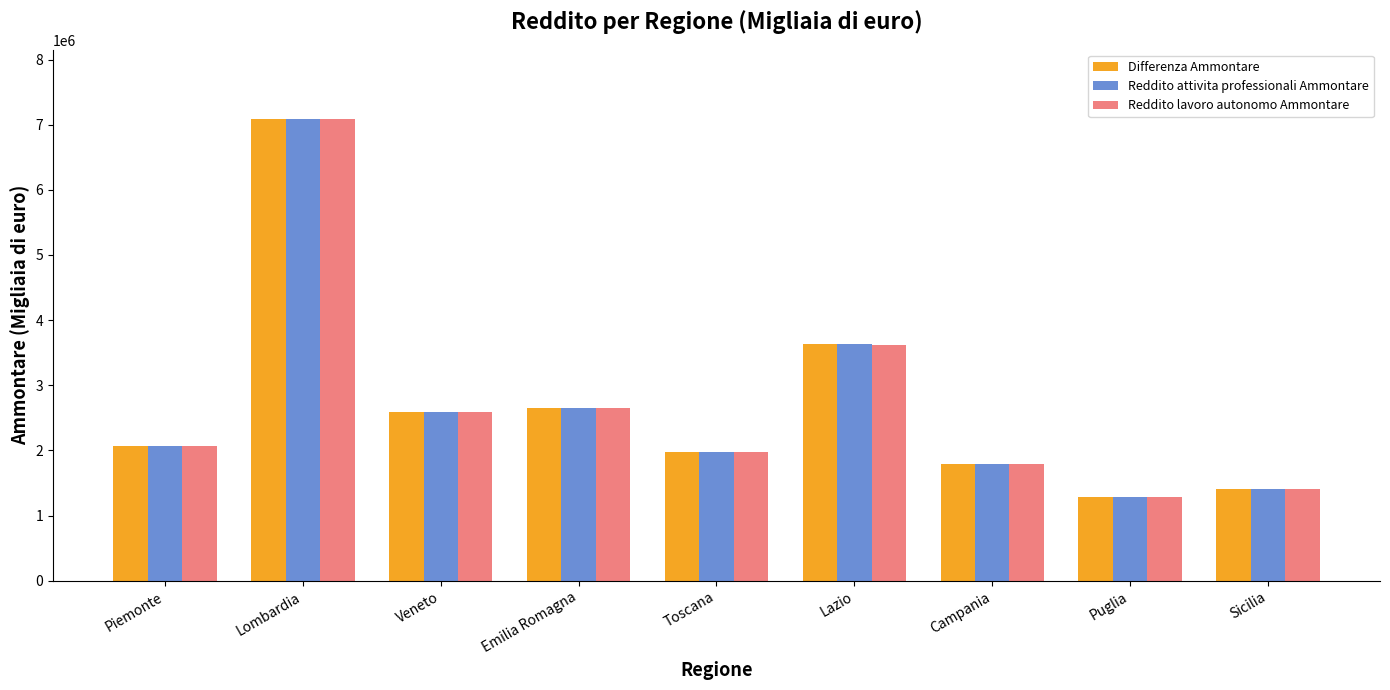

Where is Reddito lavoro autonomo Ammontare nearest to the value 4182165?

Lazio